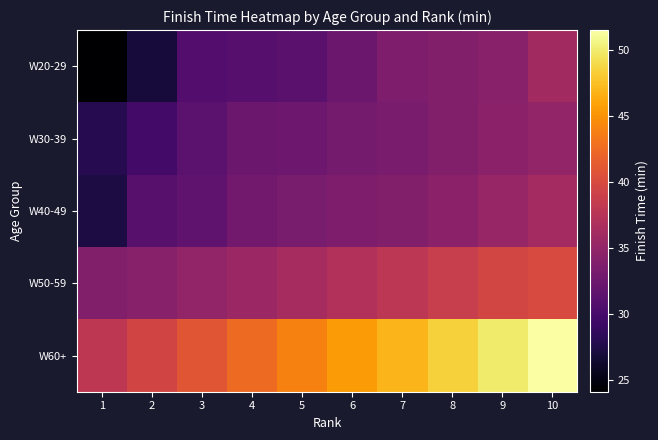

What is the greatest value displayed?

51.5